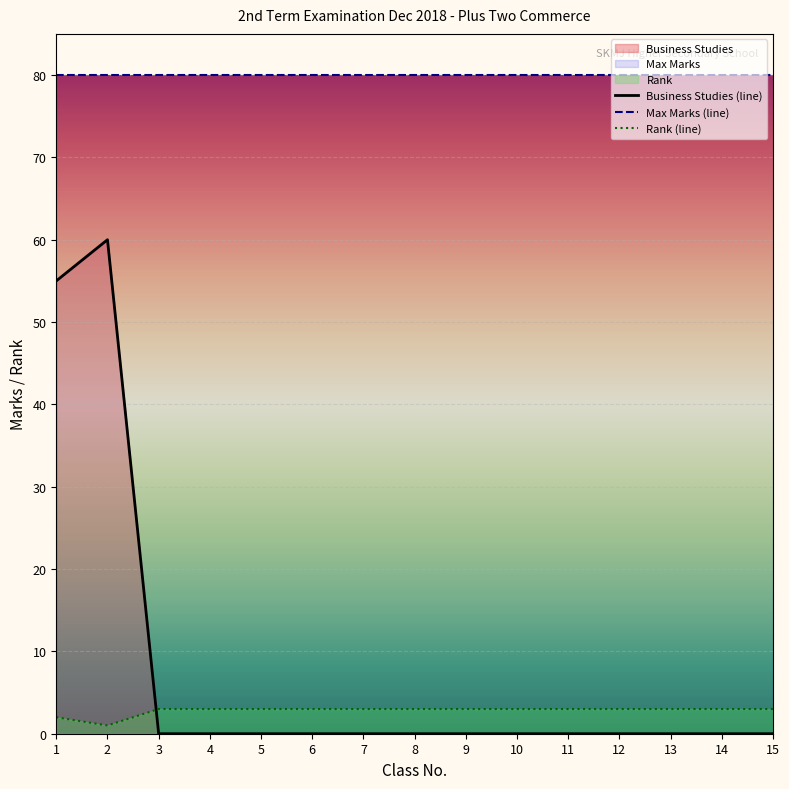

Where do Business Studies and Rank first cross each other?

2 and 3